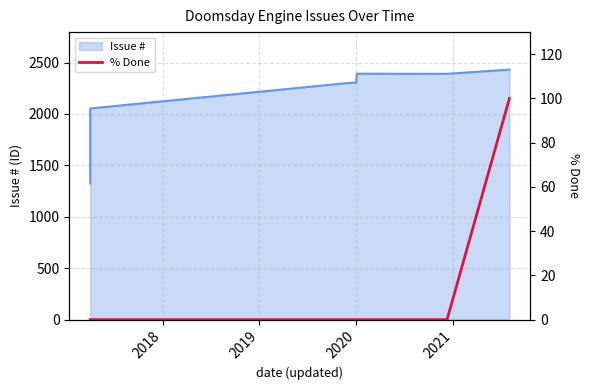

True or false: the data has more than 1 interior local peaks.

False